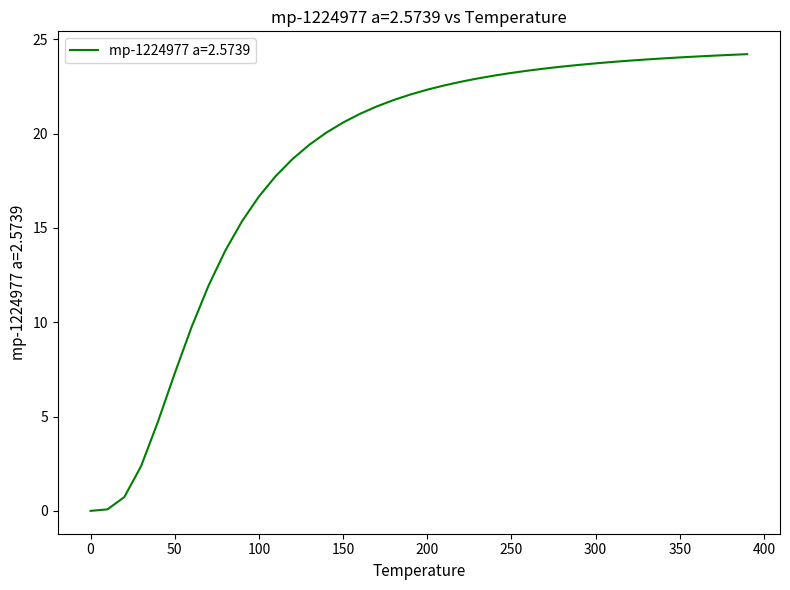

What is the maximum value shown in the chart?

24.2